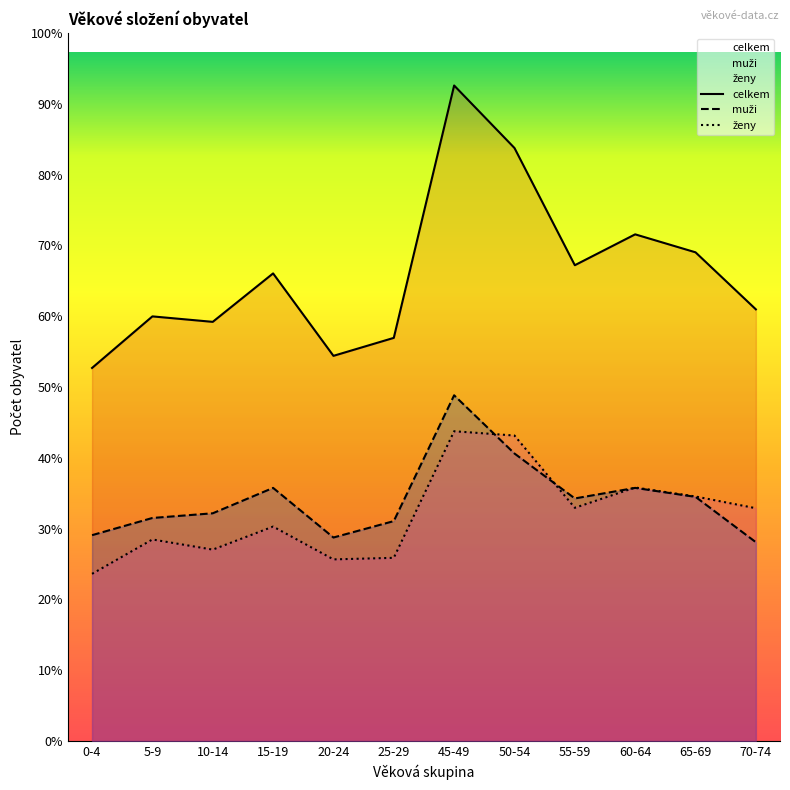

Rank the categories by muži value from highest to lowest.

45-49, 50-54, 15-19, 60-64, 65-69, 55-59, 10-14, 5-9, 25-29, 0-4, 20-24, 70-74